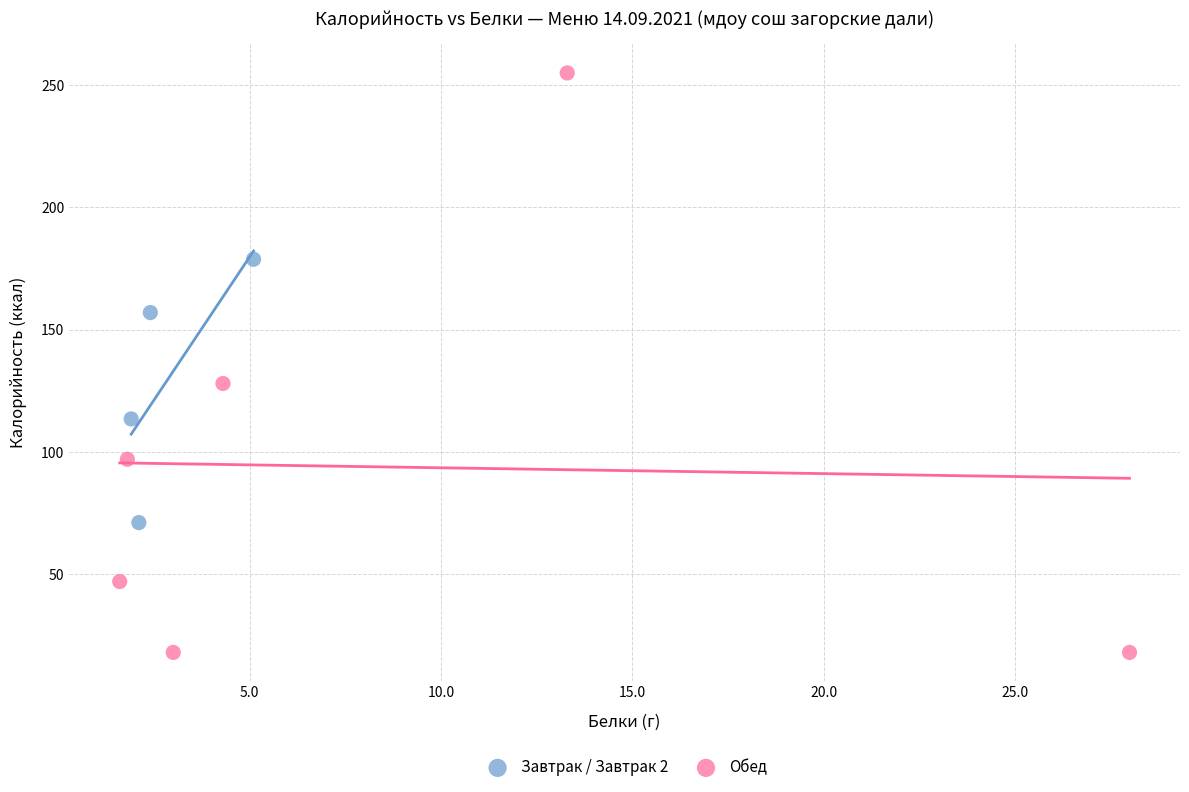

Which series reaches the maximum Y coordinate?

Обед